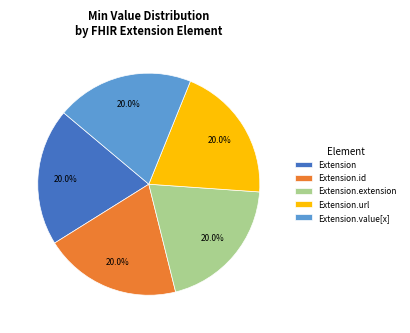

Is Extension.id the majority of the pie?

No